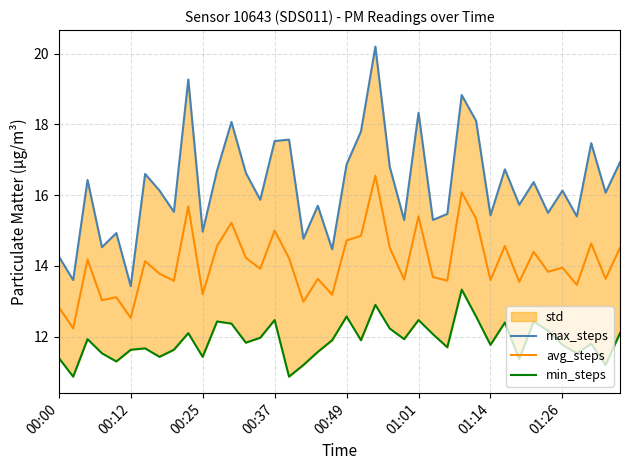

List the series in order of their peak value, highest first.

max_steps, avg_steps, min_steps